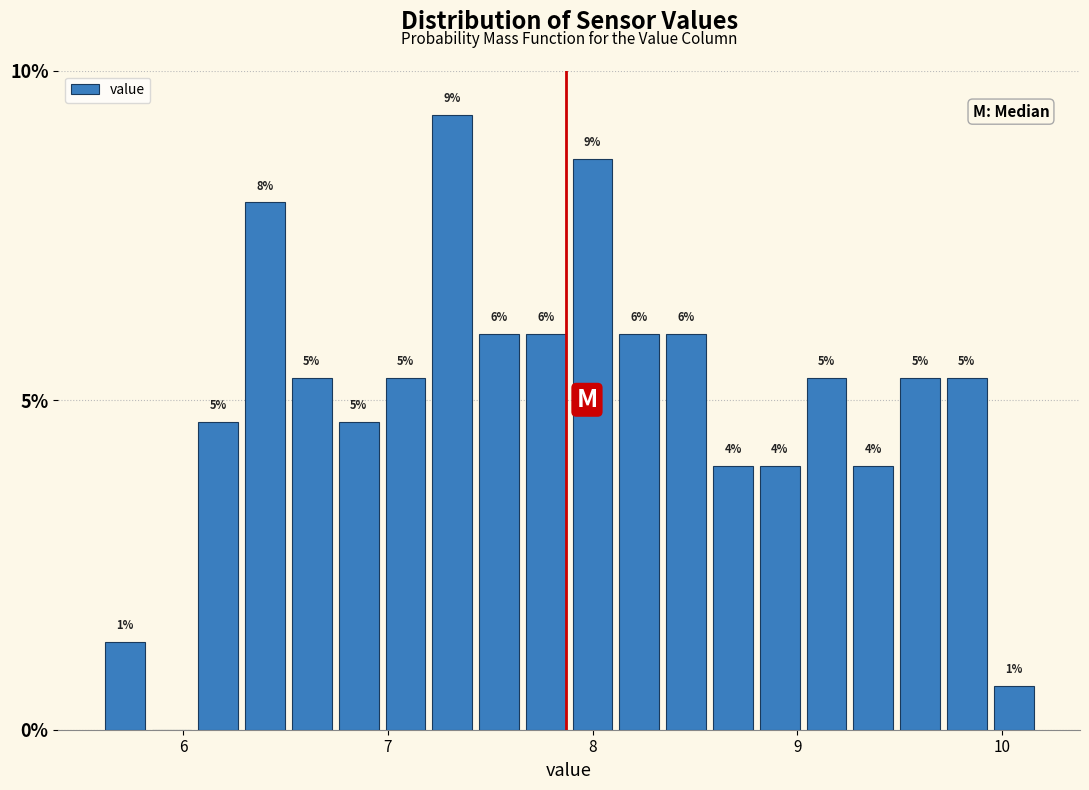

Read against the x-axis, roughly where is the centre of the tallest bar?

7.3